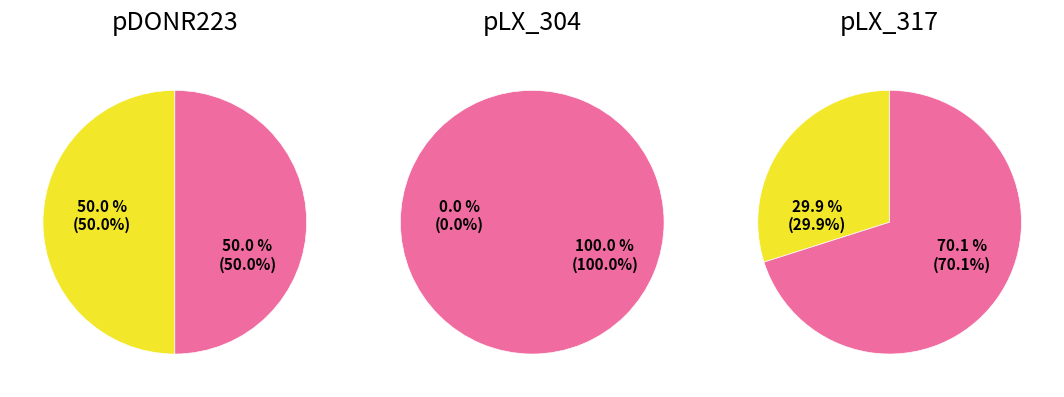

Is the sum of ccsbBroad304_14692 and TRCN0000469828 greater than half?

No